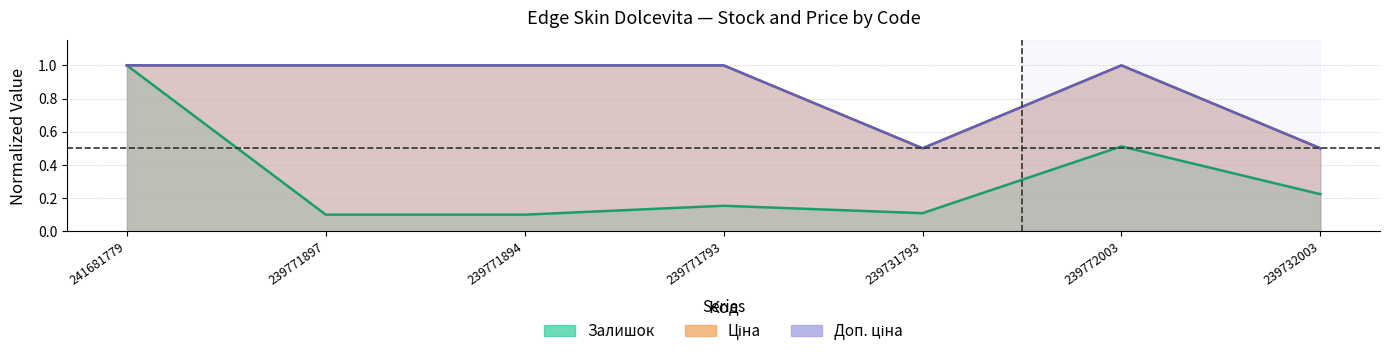

Which series has the largest total across all categories?

Ціна